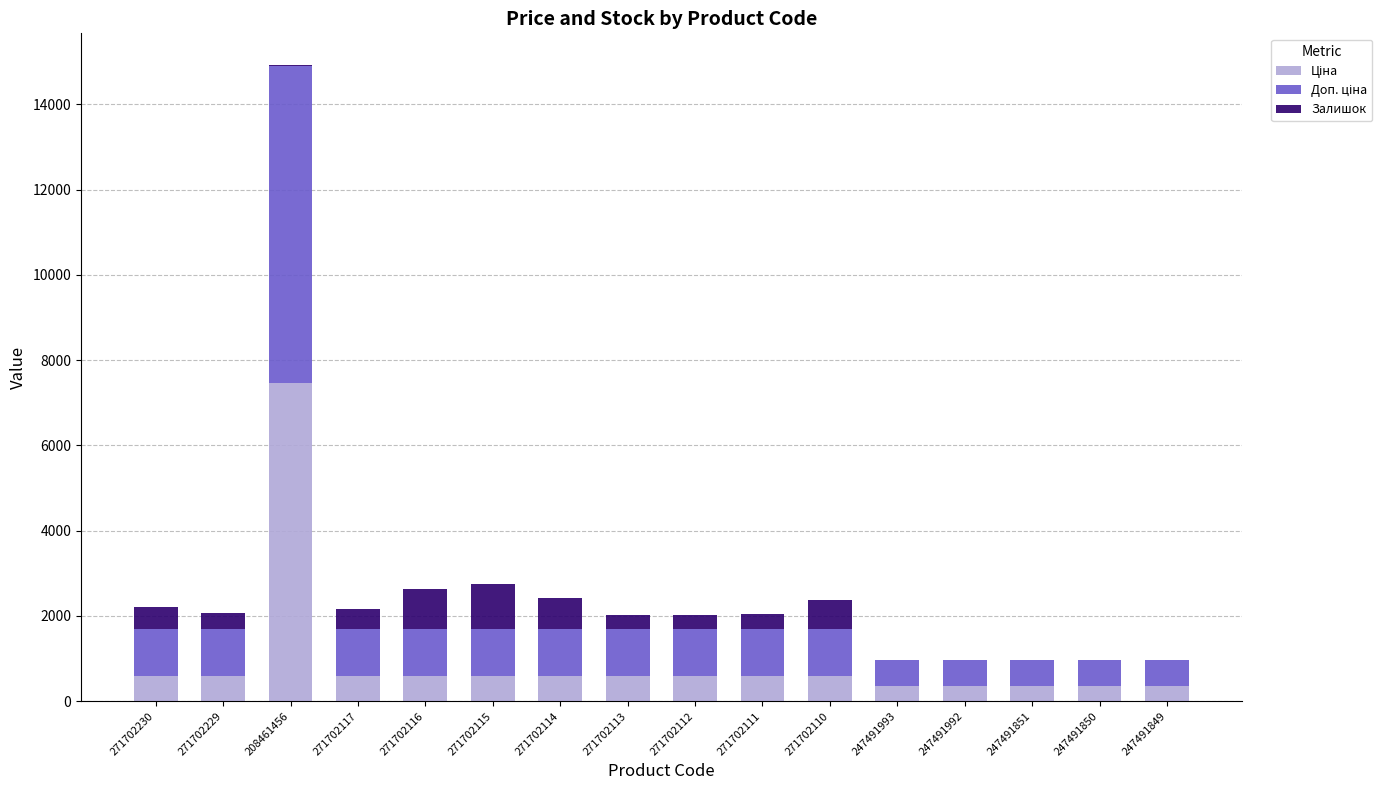

What is the total value across all series at 271702116?

2626.6